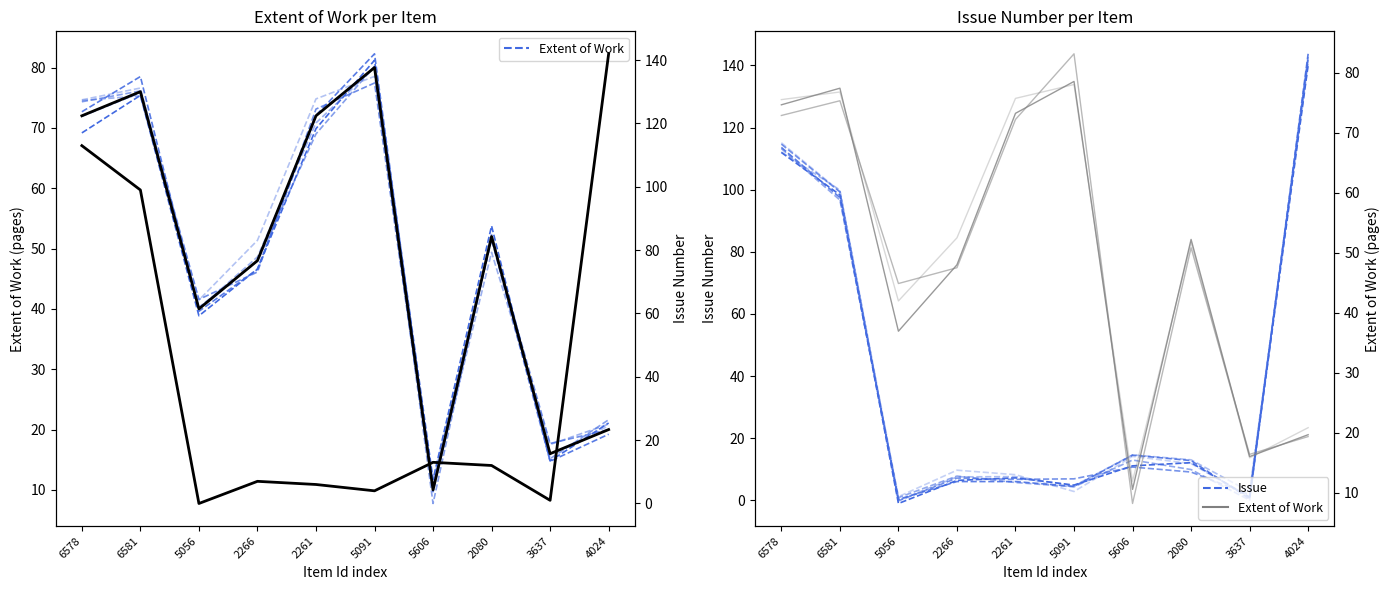

True or false: Issue has more than 1 points higher than both neighbors.

True